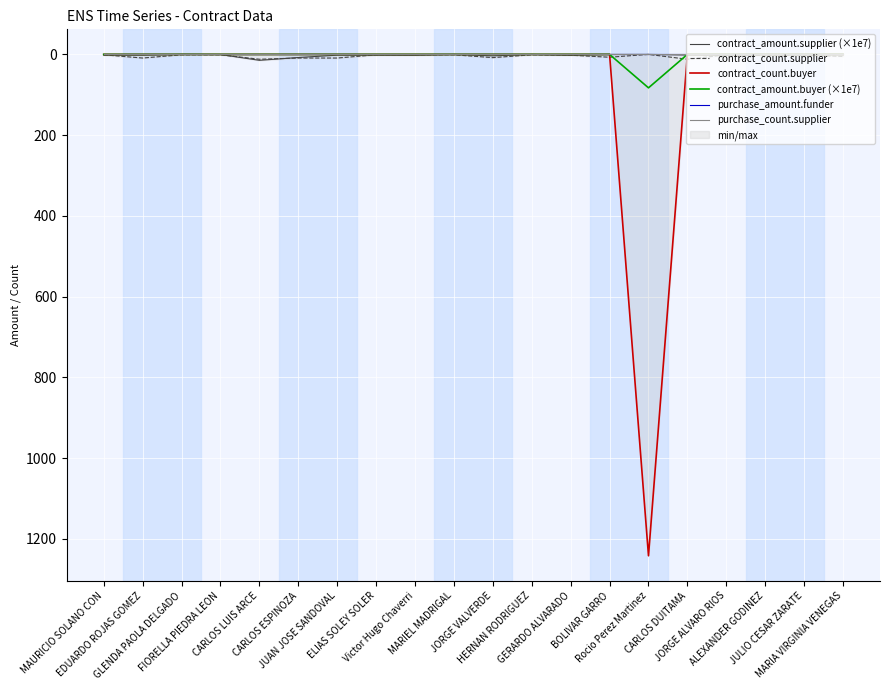

Which series changed the most between Victor Hugo Chaverri and GERARDO ALVARADO?

contract_count.supplier